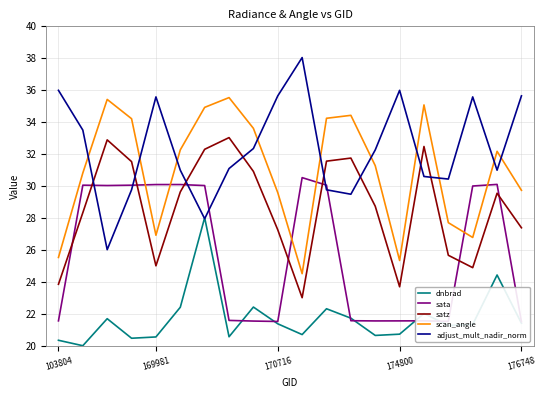

The sata series shows 6.5 at 17. True or false?

False